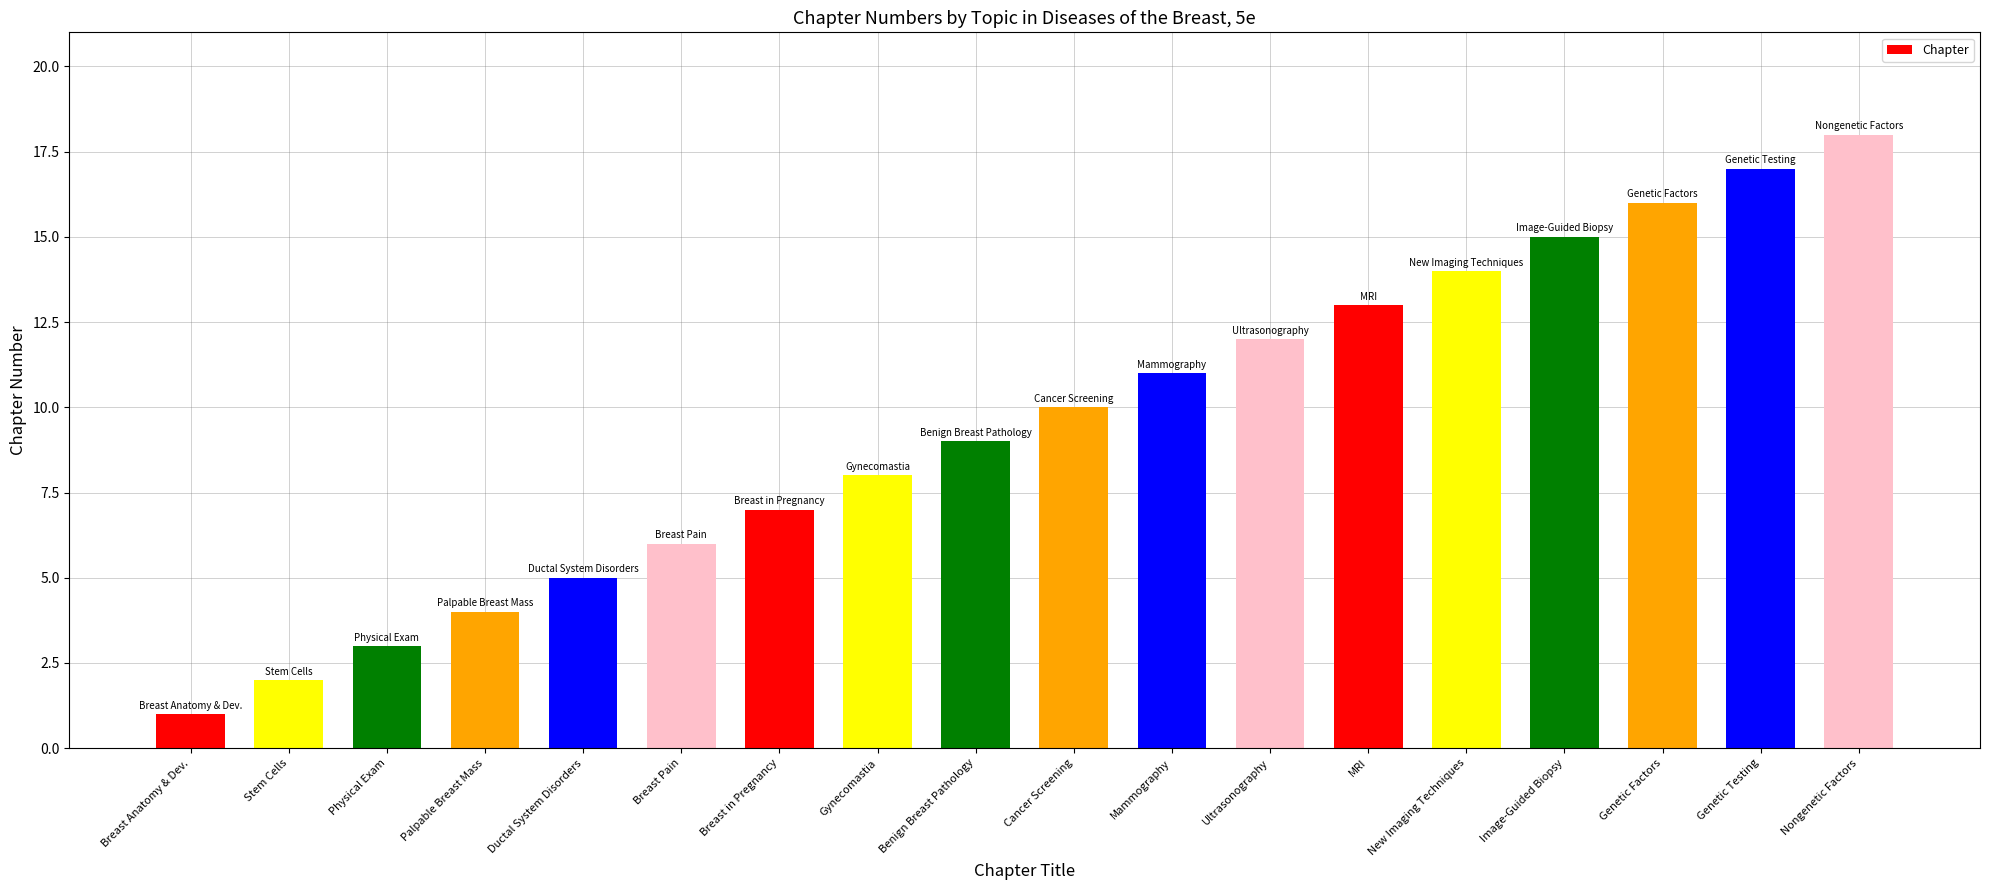

Reading left to right, what are all the values shown in this chart?

1	2	3	4	5	6	7	8	9	10	11	12	13	14	15	16	17	18